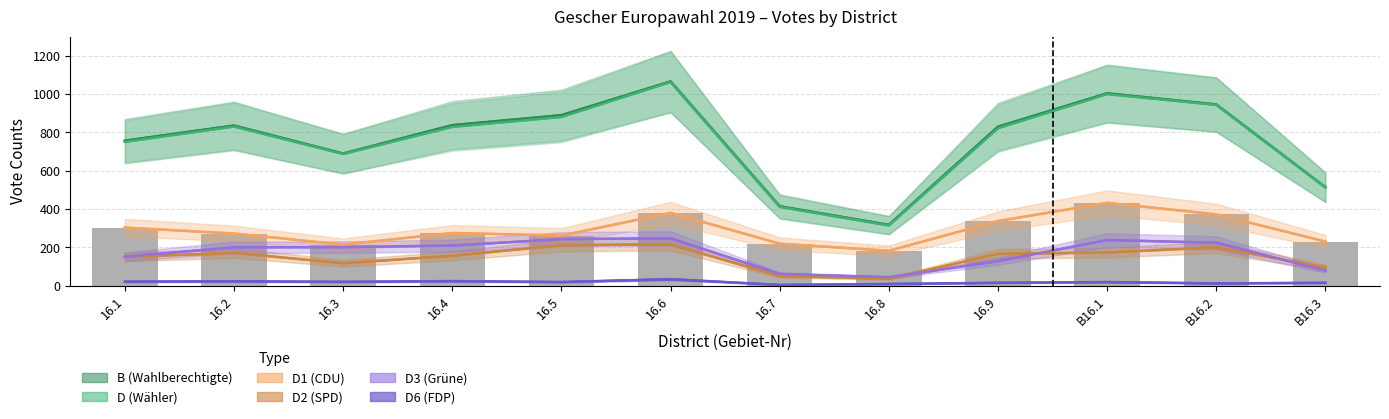

Rank the categories by D1 value from highest to lowest.

B16.1, 16.6, B16.2, 16.9, 16.1, 16.4, 16.2, 16.5, B16.3, 16.7, 16.3, 16.8